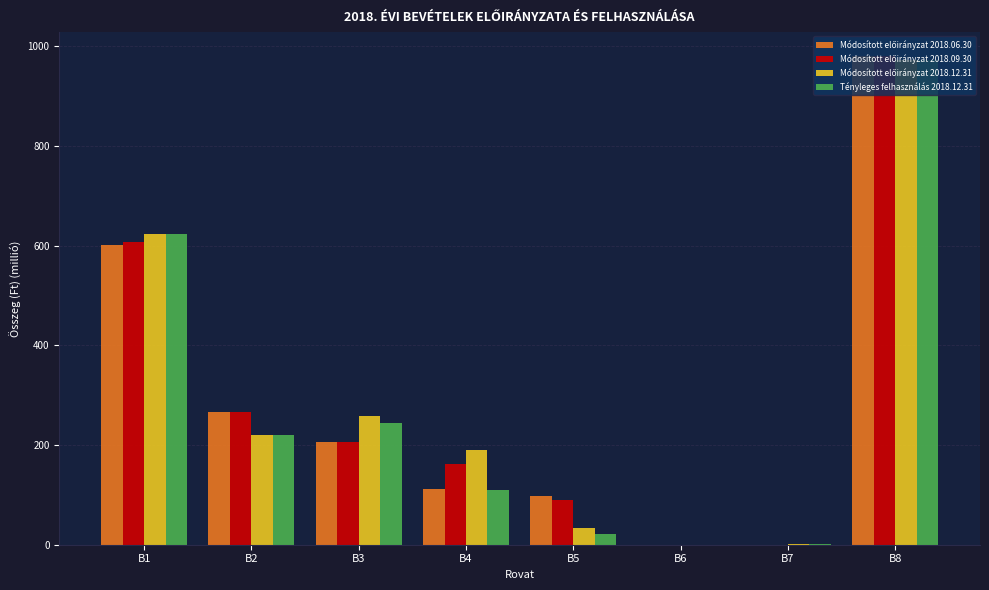

What is the sum of all Tényleges felhasználás 2018.12.31 values?

2193.2